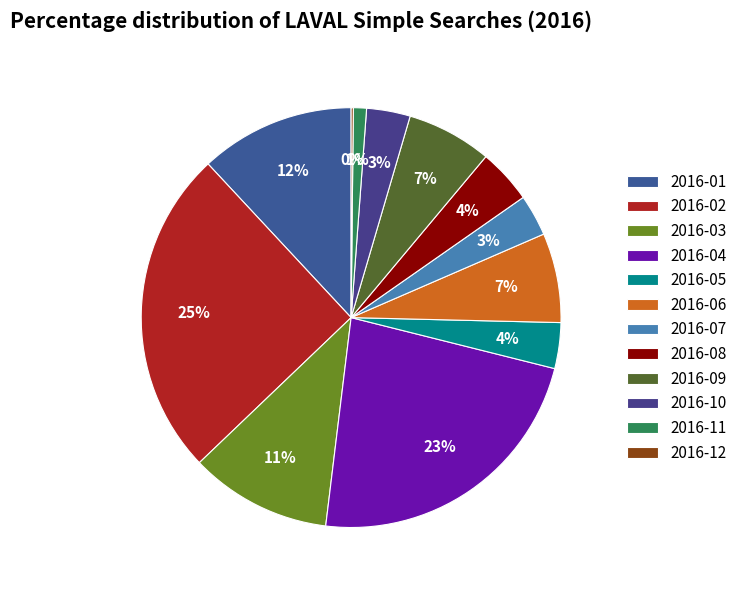

Rank the categories by value from highest to lowest.

2016-02, 2016-04, 2016-01, 2016-03, 2016-06, 2016-09, 2016-08, 2016-05, 2016-10, 2016-07, 2016-11, 2016-12